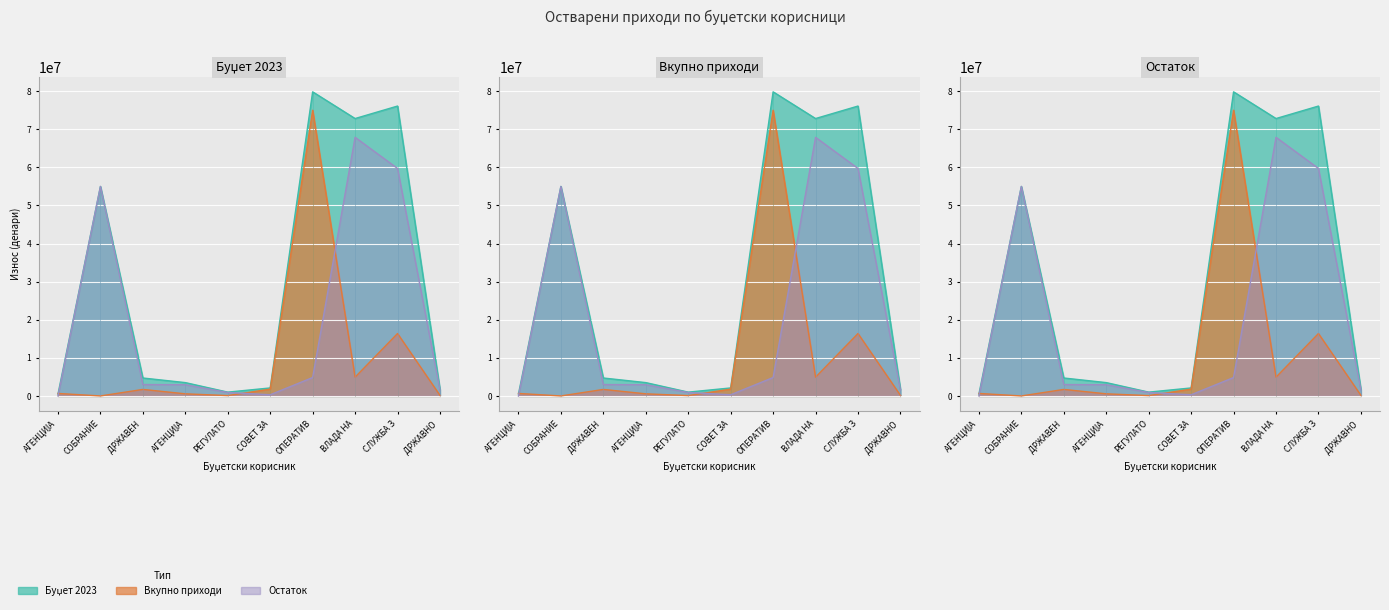

How many data points in Остаток_line are above 3000120?

4